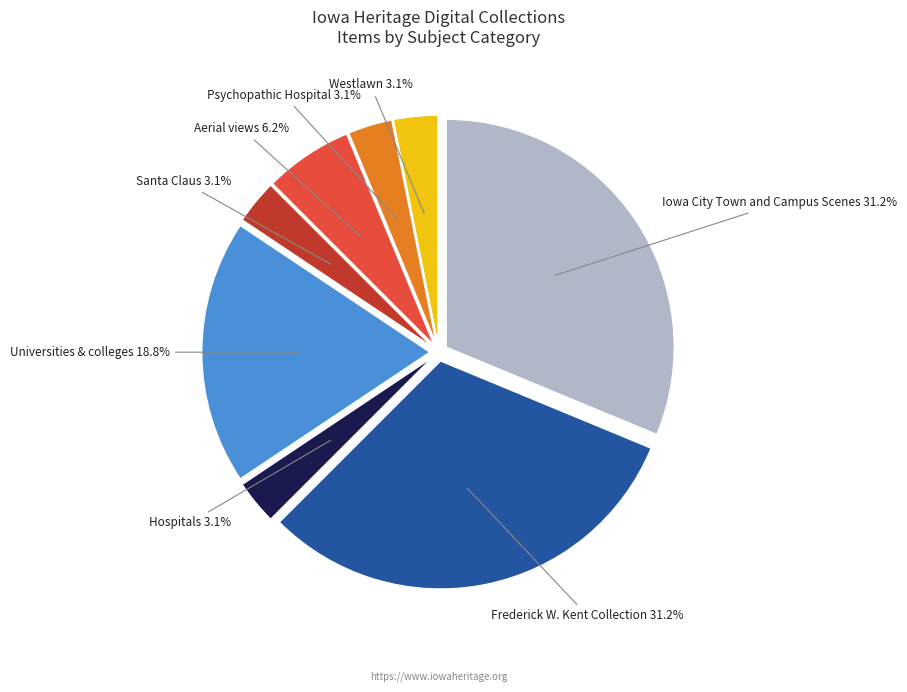

Does any single category account for the majority?

No